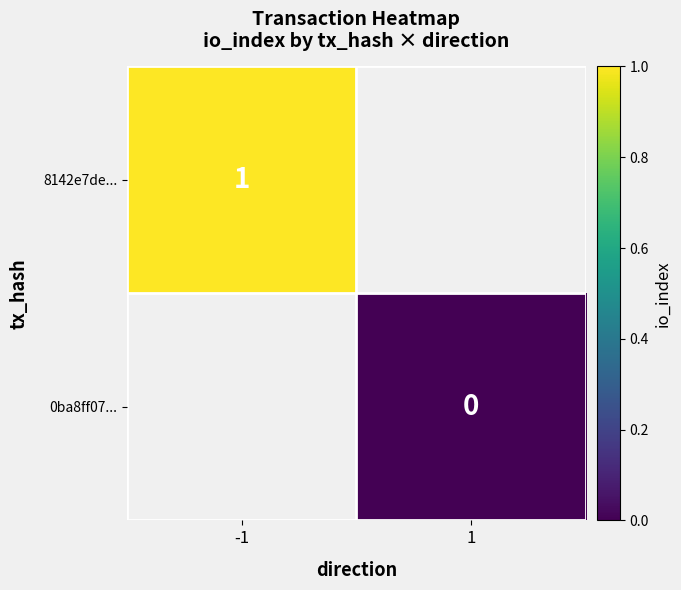

The value of 8142e7de... at -1 is 1. True or false?

True